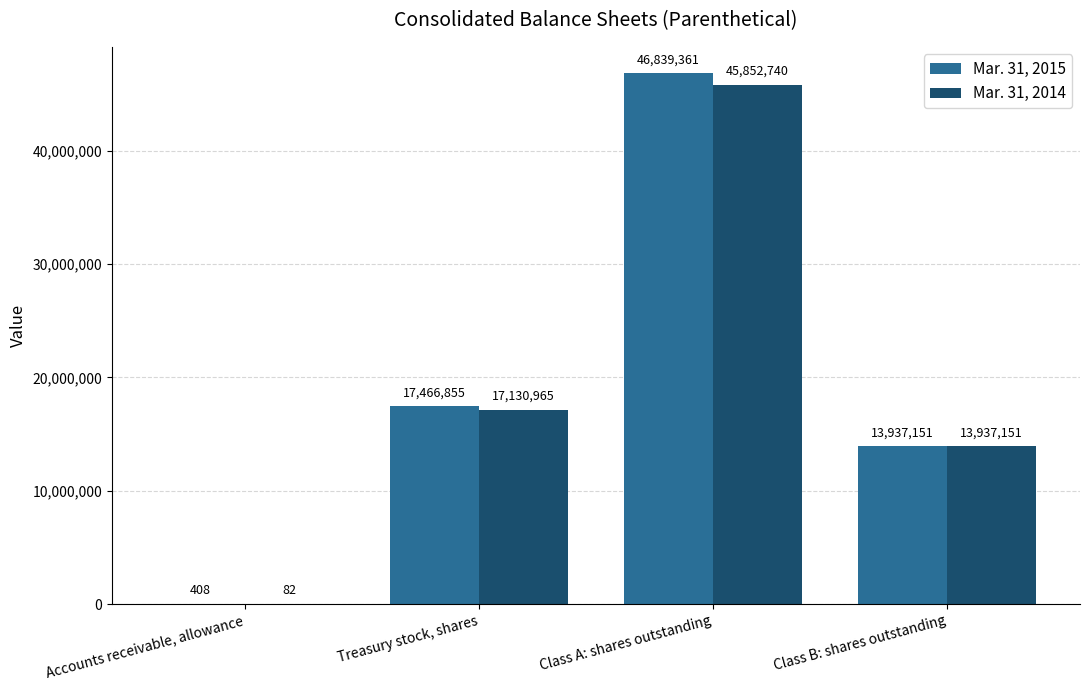

Count the number of categories in the chart.

4